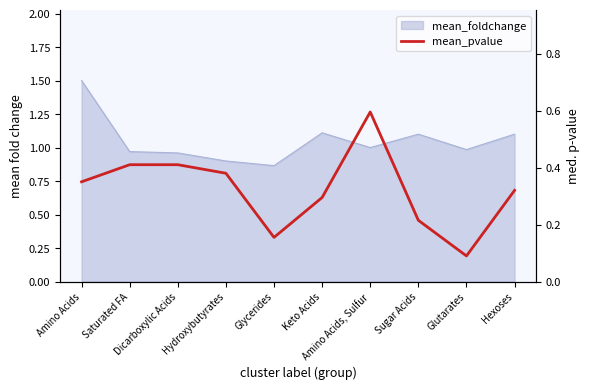

What is the label of the 10th point from the right?

Amino Acids